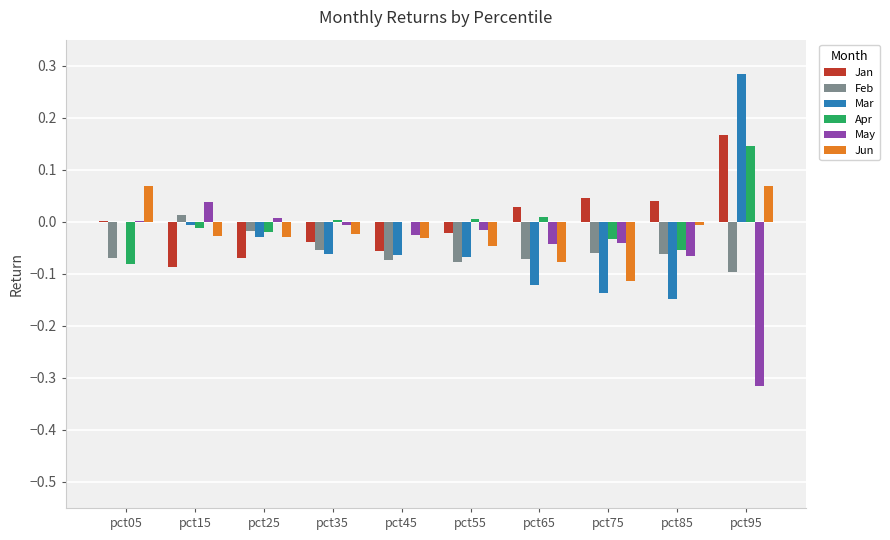

True or false: Jan has a value of -0.1 at pct15.

True